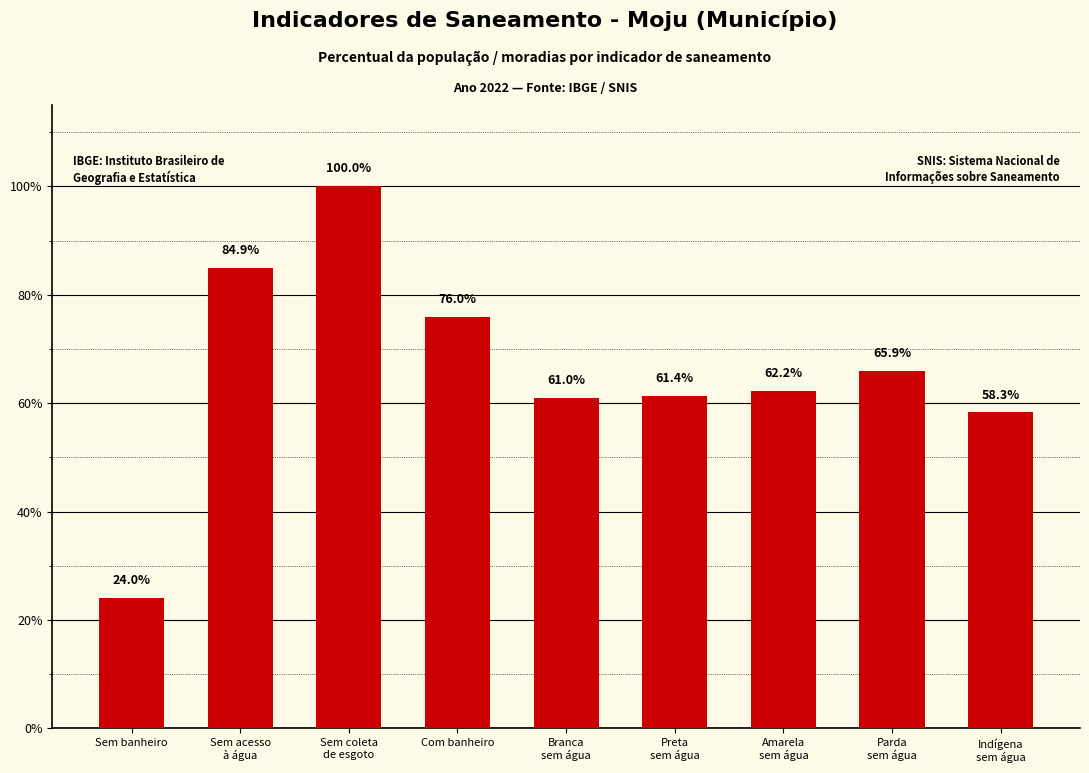

Does the chart contain any negative values?

No